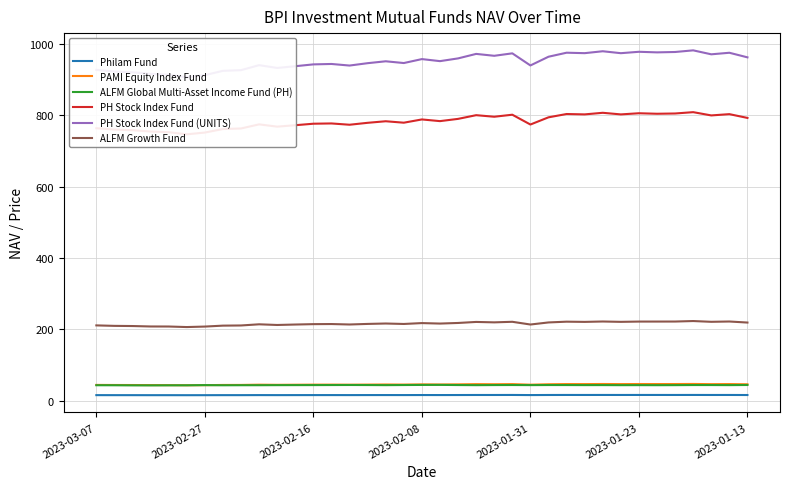

What is the difference between the highest and lowest values at 2023-03-07?

912.0